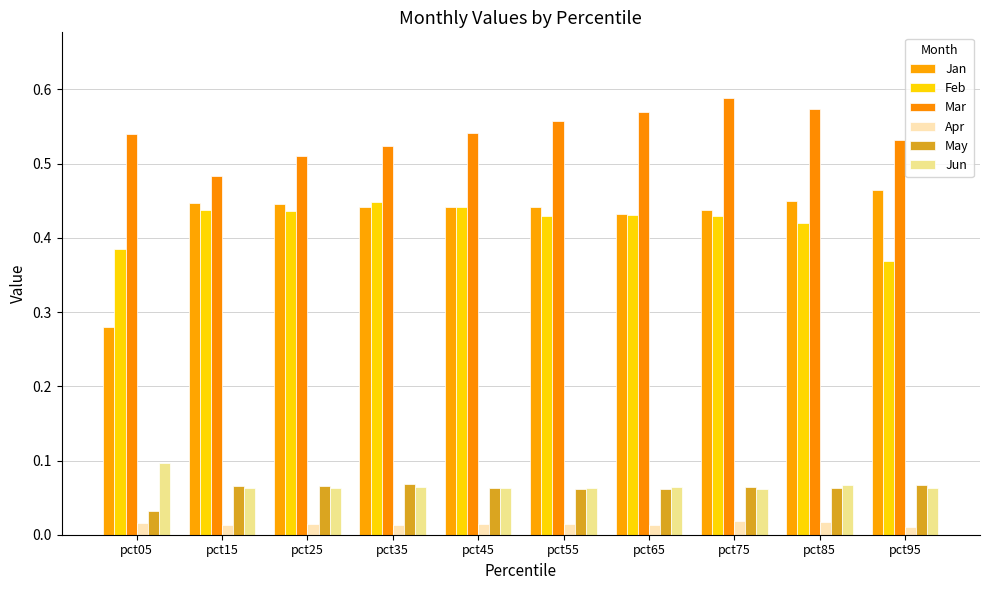

Between pct15 and pct85, which is larger?

pct85